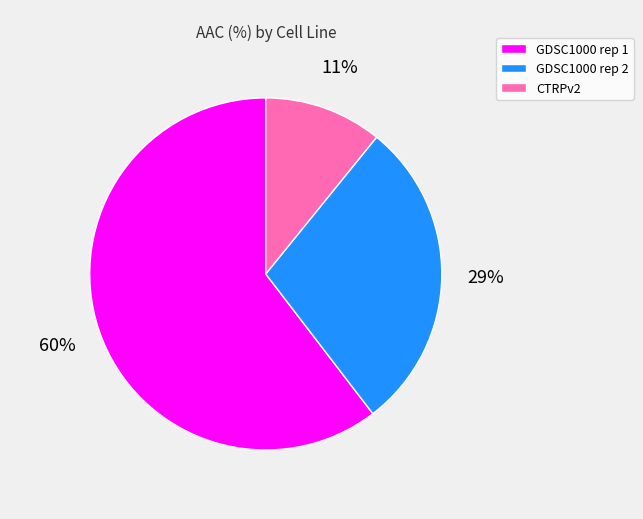

How many segments does this pie chart have?

3